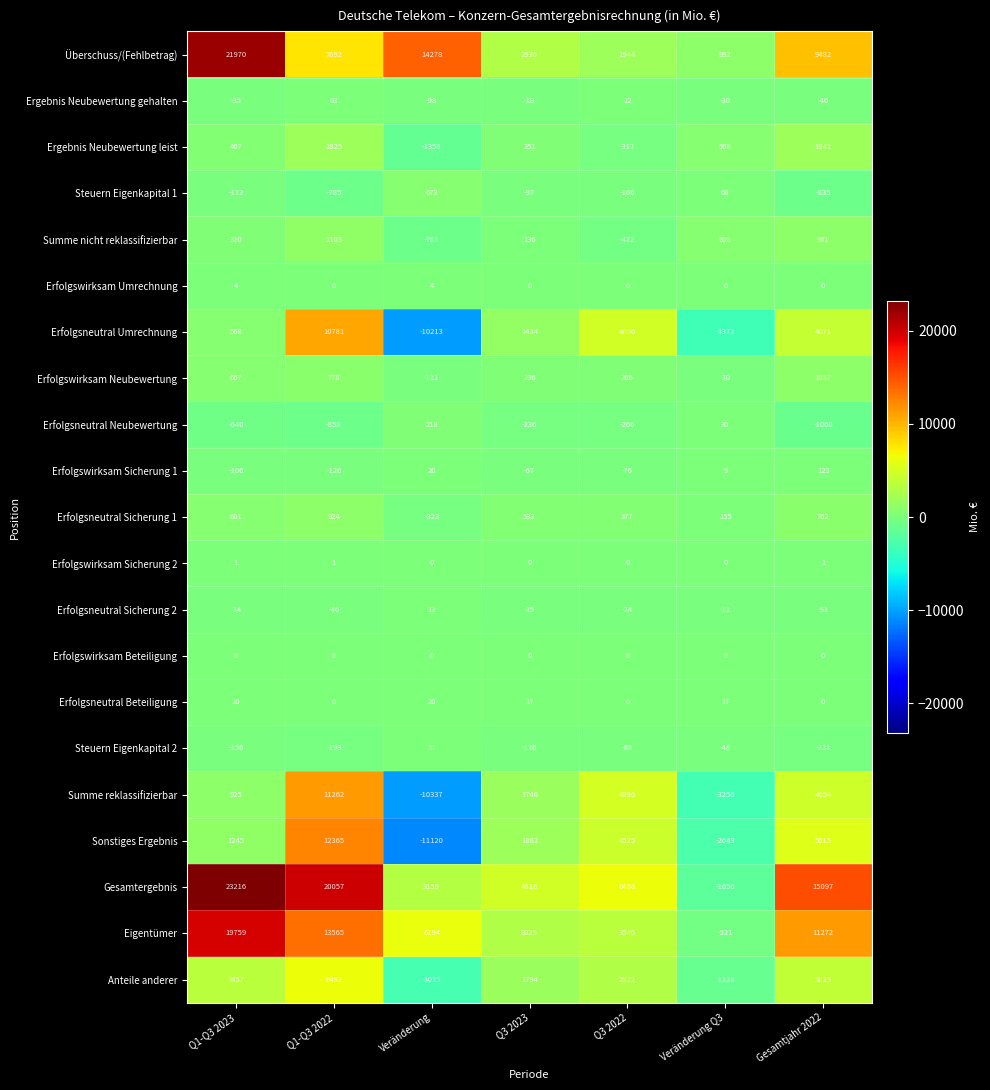

What is the difference between the maximum and minimum values in the Steuern Eigenkapital 1 series?

1508